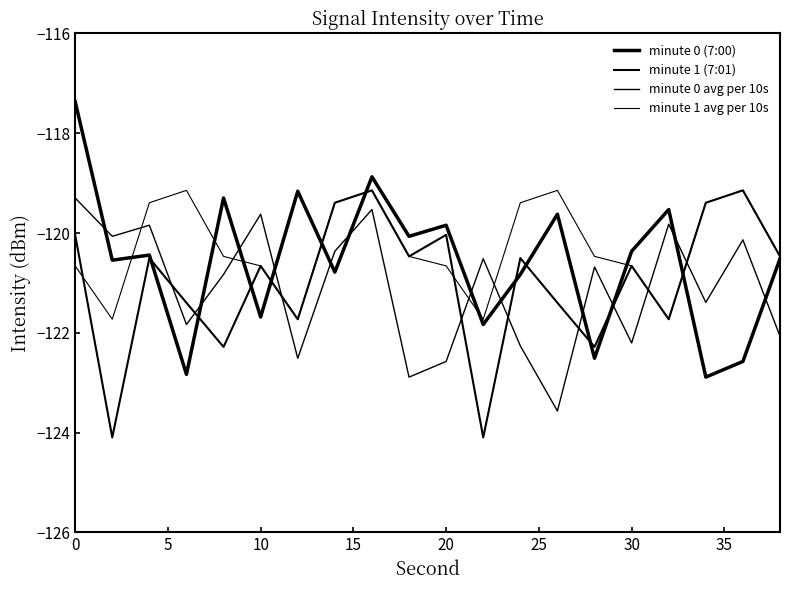

How many lines are shown in the chart?

4